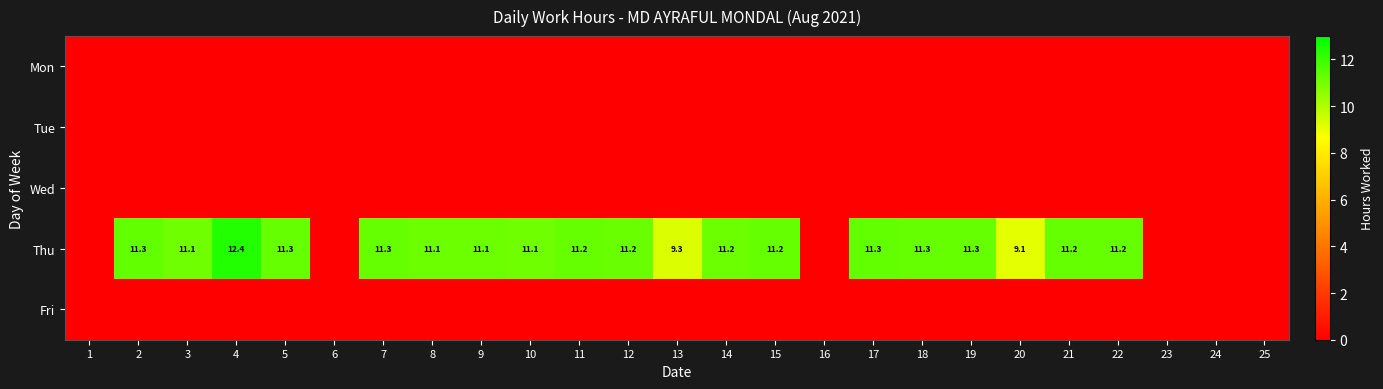

At which category does the chart reach its minimum across all series?

1